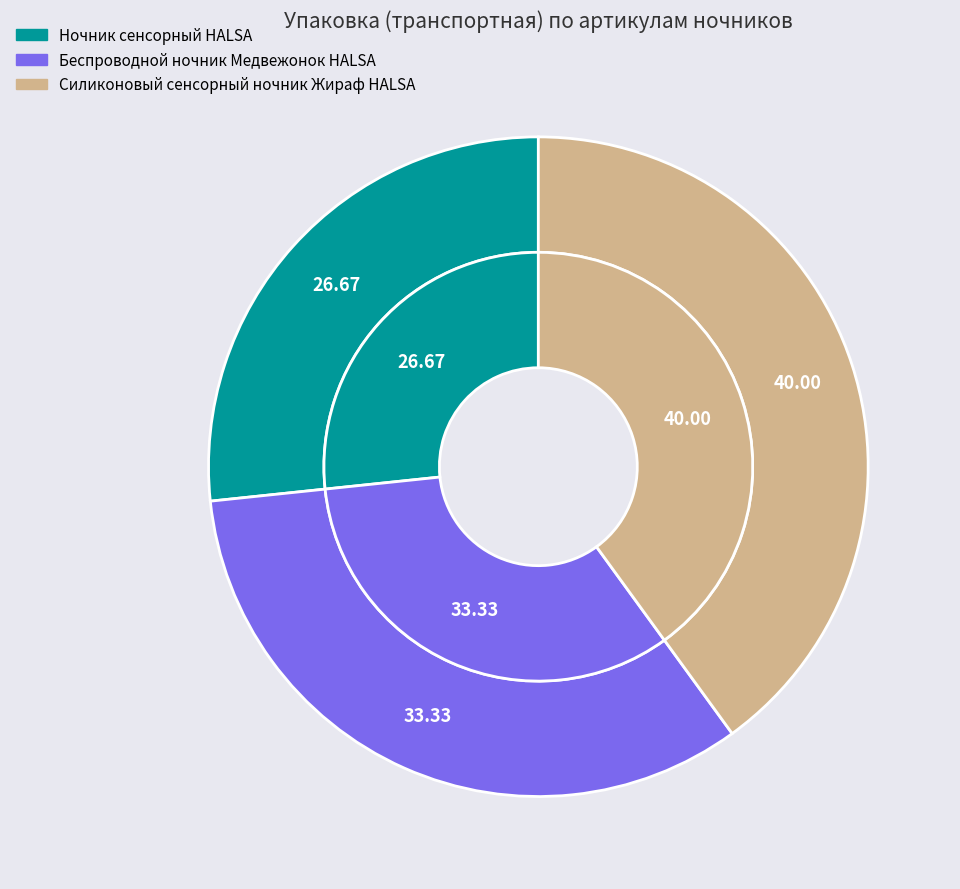

To the nearest percent, what percentage of the pie is HLS-L-103W?

40%